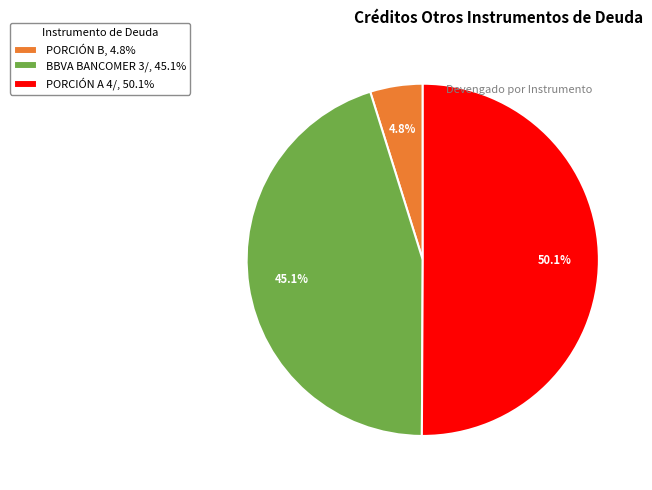

Which category accounts for the majority?

PORCIÓN A 4/, 50.1%